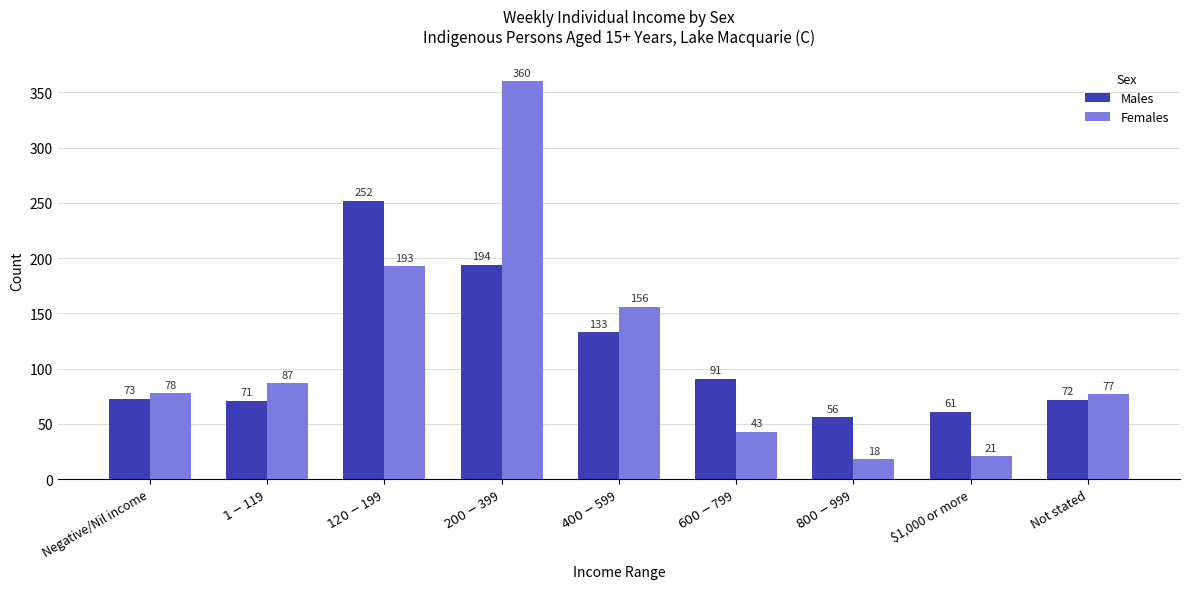

Which series has the widest spread of values?

Females